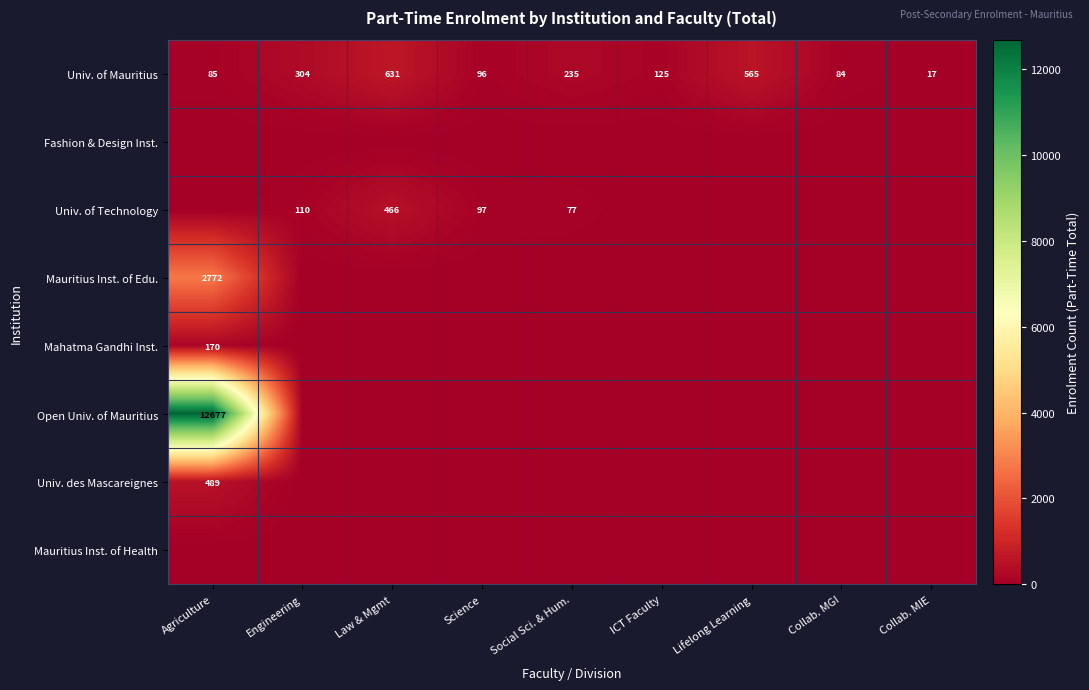

At which label does Univ. of Mauritius reach its minimum?

Collab. MIE